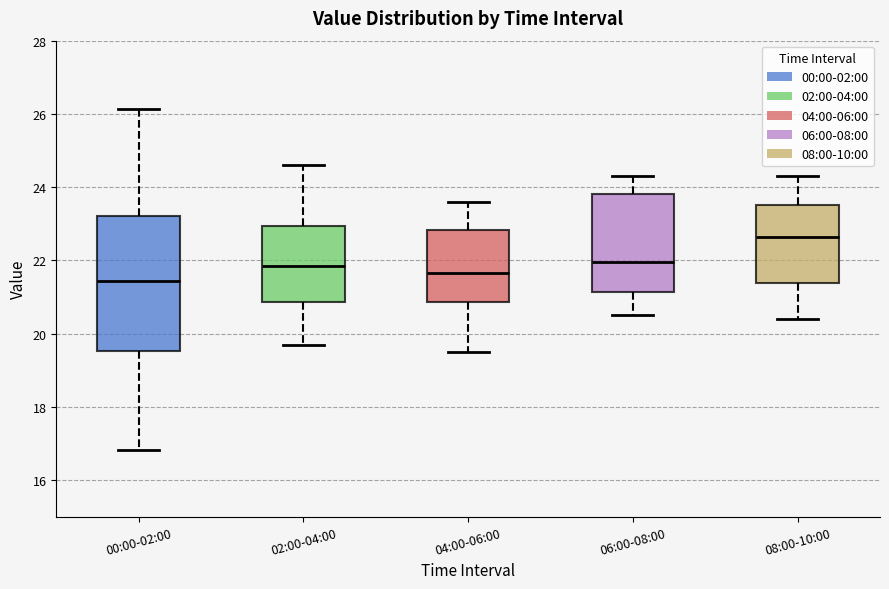

Reading left to right, transcribe this box plot: for each box, give where its median line is, the range the box spans, and where its two whiskers end, as read against the y-axis. The values are not printed on the chart, so give them approximately, as read against the axis.

00:00-02:00: median 21.4, box 19.6 to 23.2, whiskers 16.8 to 26.2
02:00-04:00: median 21.8, box 20.8 to 23.0, whiskers 19.8 to 24.6
04:00-06:00: median 21.6, box 20.8 to 22.8, whiskers 19.6 to 23.6
06:00-08:00: median 22.0, box 21.2 to 23.8, whiskers 20.6 to 24.4
08:00-10:00: median 22.6, box 21.4 to 23.6, whiskers 20.4 to 24.4